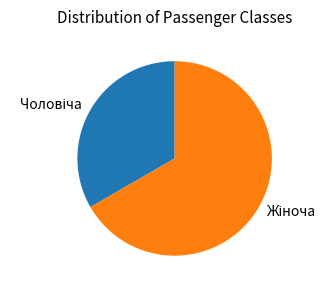

Does any single category account for the majority?

Yes